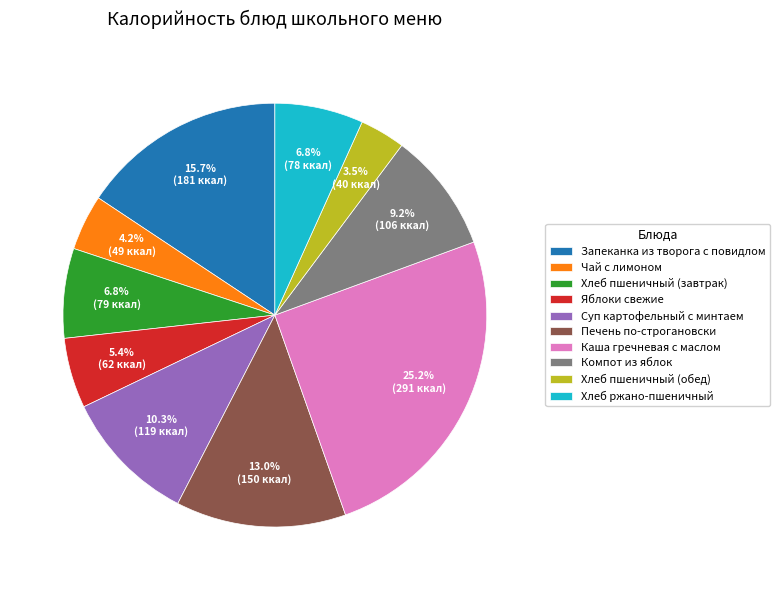

Which slice is the largest?

Каша гречневая с маслом